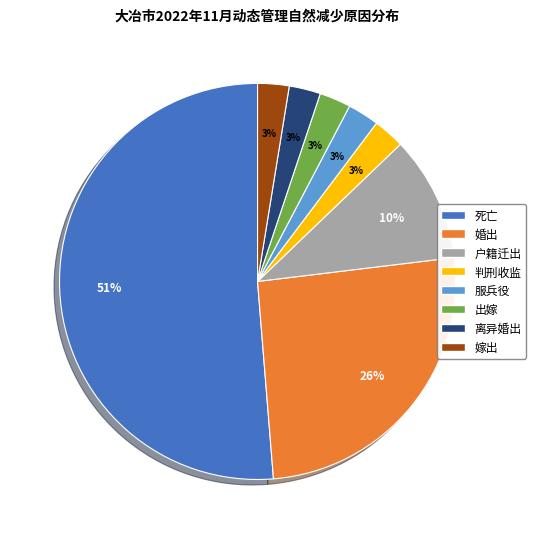

Count the number of slices in the pie.

8